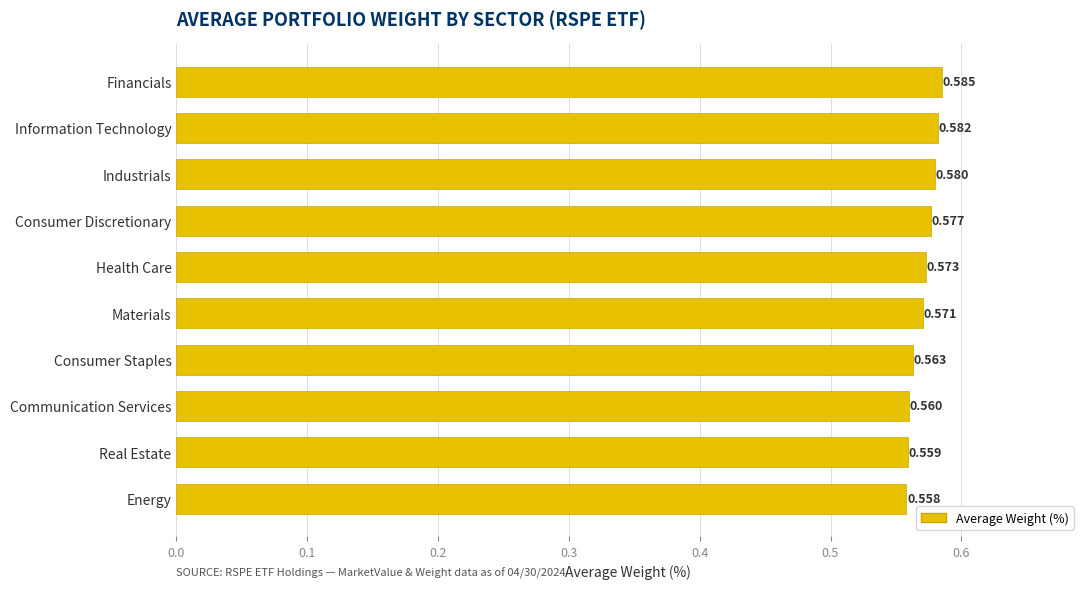

List the labels in order of value, largest first.

Financials, Information Technology, Industrials, Consumer Discretionary, Health Care, Materials, Consumer Staples, Communication Services, Real Estate, Energy